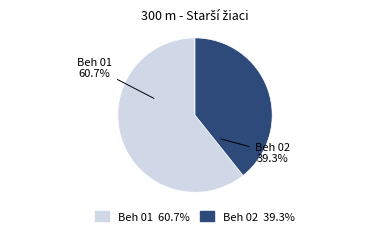

Does any single category account for the majority?

Yes